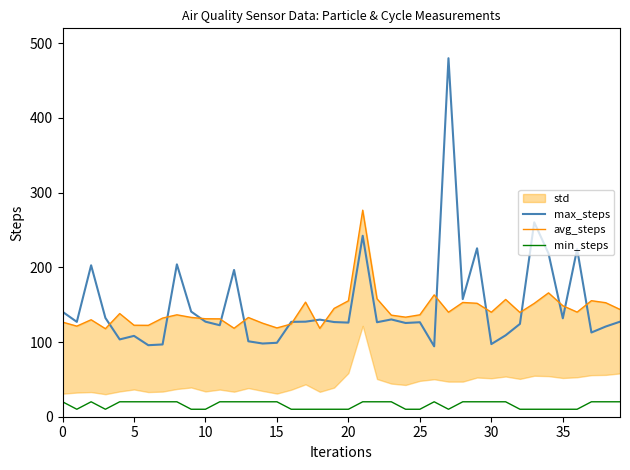

Reading left to right, what are all the values shown in this chart?

max_steps: 140.5	127.0	202.8	132.2	103.5	108.2	95.8	96.8	204.0	140.8	127.2	122.5	196.5	101.0	98.0	99.0	127.0	127.2	130.0	126.8	126.0	242.2	126.5	130.2	125.5	126.5	94.2	480.0	157.5	225.5	97.2	109.0	124.2	260.2	218.5	131.8	224.5	112.8	120.8	127.2
avg_steps: 126.7	121.3	129.8	117.9	138.1	122.5	122.4	132.1	136.4	133.0	131.2	131.1	118.5	132.8	125.2	118.9	124.2	153.4	118.3	145.0	155.2	276.5	157.9	136.0	133.3	136.4	163.1	139.9	153.0	151.9	139.9	157.0	139.6	151.8	165.8	148.6	140.1	155.3	152.7	143.7
min_steps: 20.0	10.0	20.0	10.0	20.0	20.0	20.0	20.0	20.0	10.0	10.0	20.0	20.0	20.0	20.0	20.0	10.0	10.0	10.0	10.0	10.0	20.0	20.0	20.0	10.0	10.0	20.0	10.0	20.0	20.0	20.0	20.0	10.0	10.0	10.0	10.0	10.0	20.0	20.0	20.0